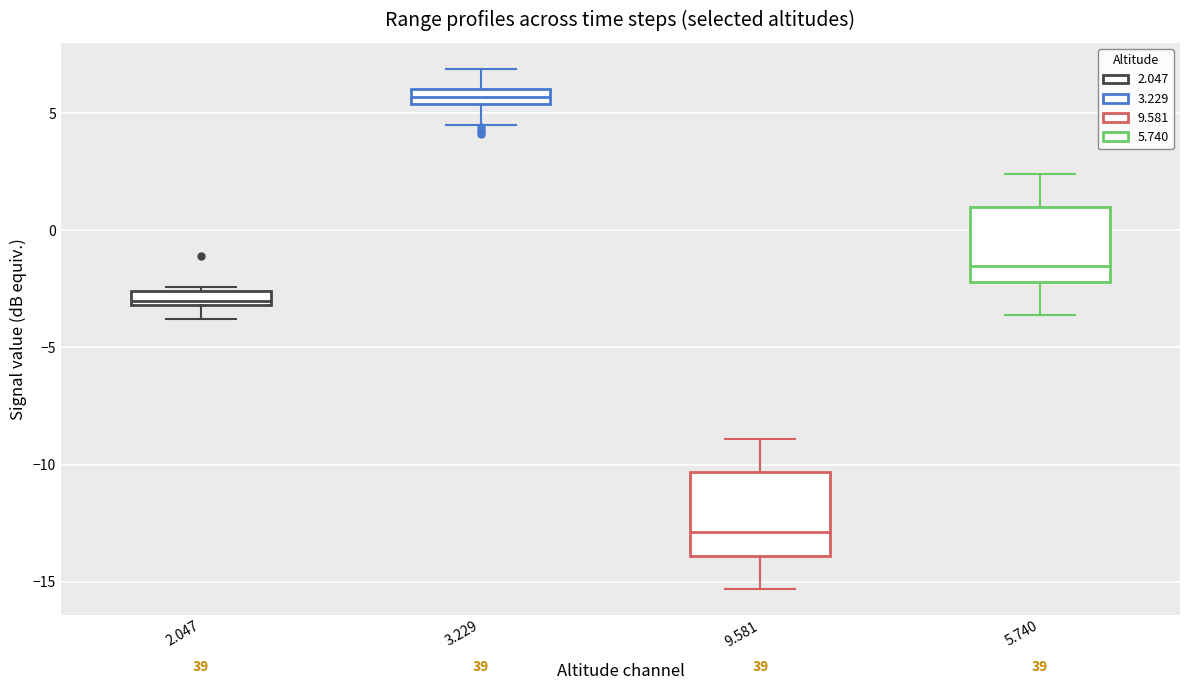

Where is the lower edge of the box at x = 3.229 on the y-axis? The values are not printed on the chart, so give them approximately, as read against the axis.

5.5